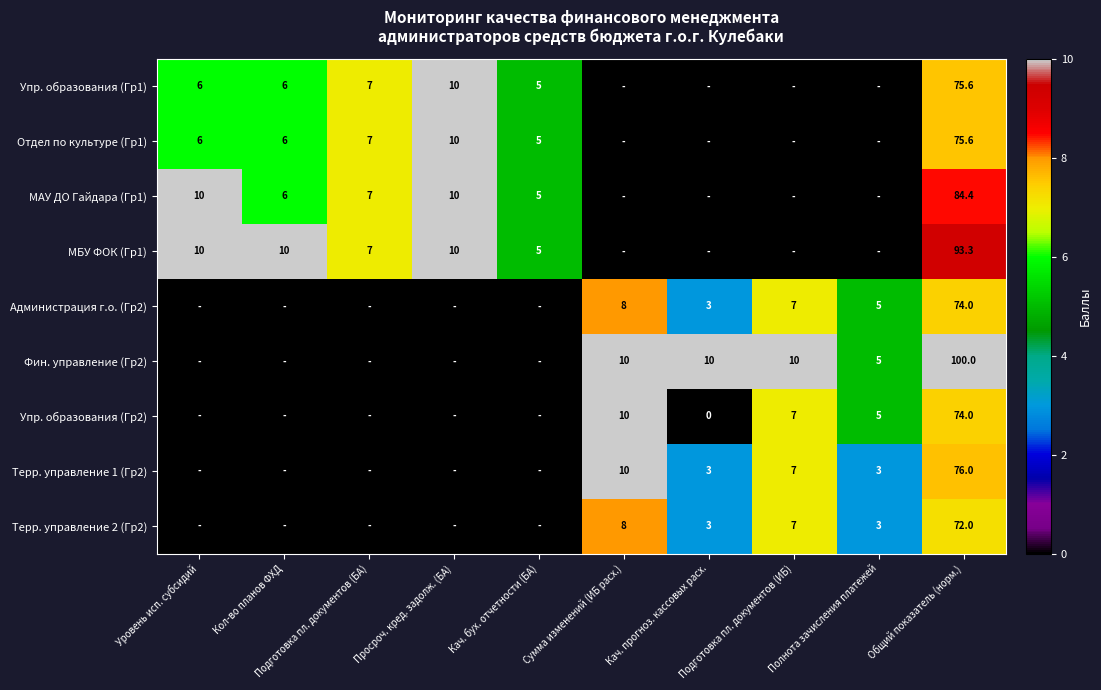

True or false: Администрация г.о. (Гр2) has a value of 7.0 at Подготовка пл. документов (ИБ).

True